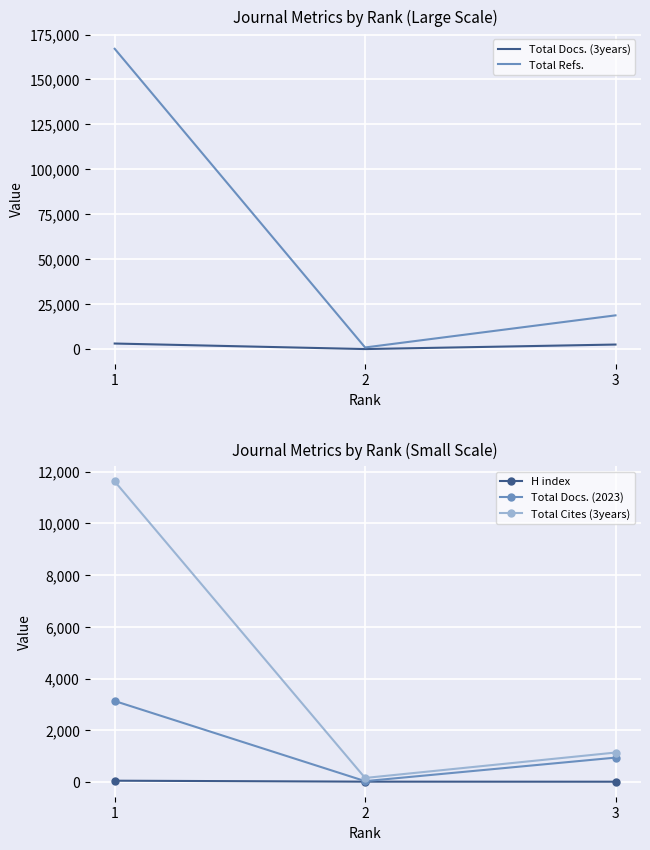

Which series has the largest total across all categories?

Total Refs.